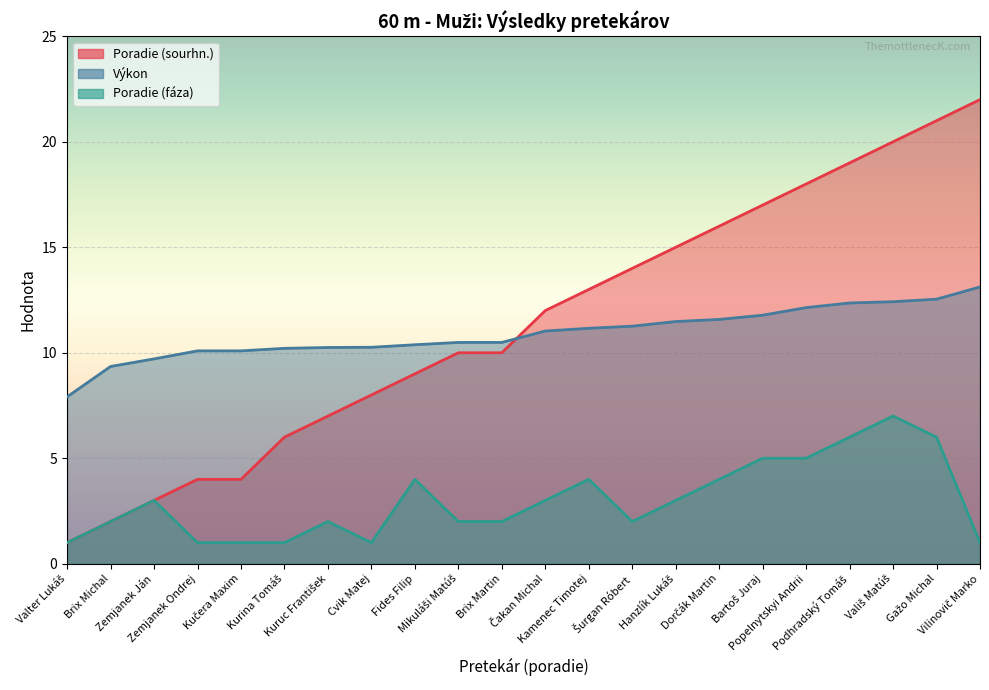

At which label does Výkon first exceed 11?

Čakan Michal